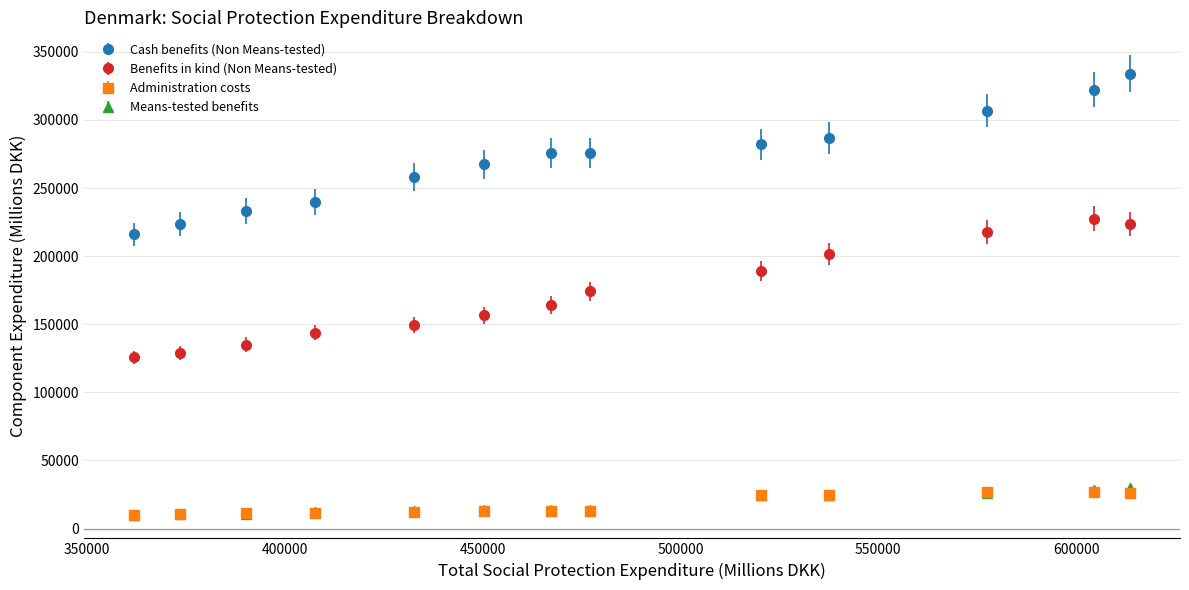

True or false: Means-tested benefits has more than 1 interior local peaks.

True